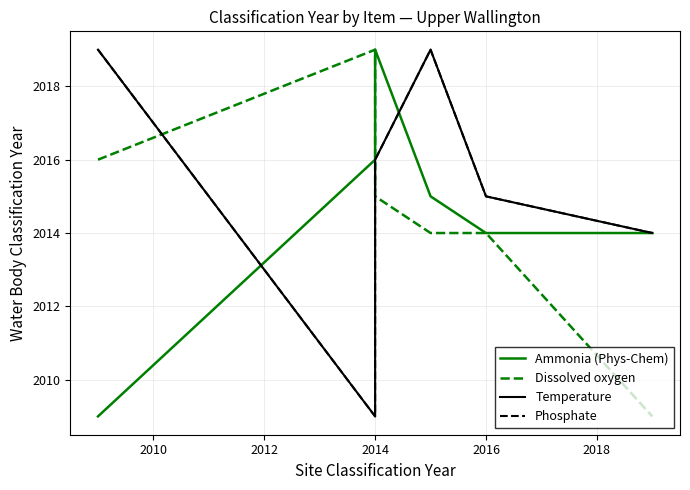

Between 2014 and 2018, which series saw the biggest shift?

Dissolved oxygen